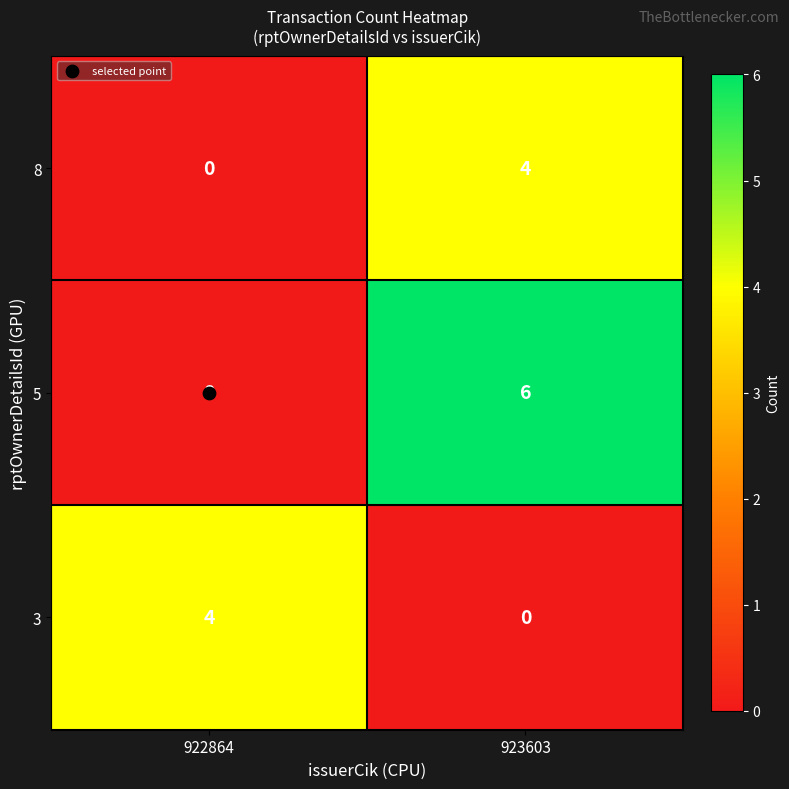

What is the greatest value displayed?

6